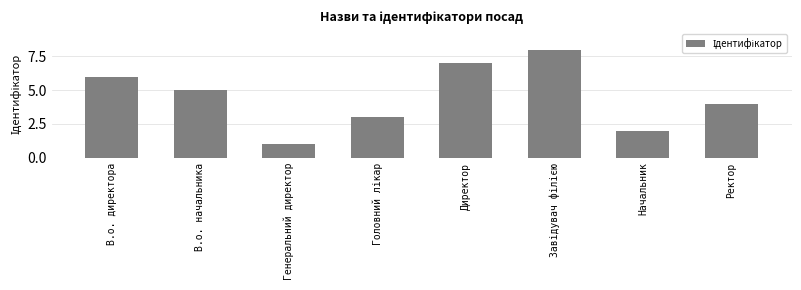

How many values are between 3 and 7?

5